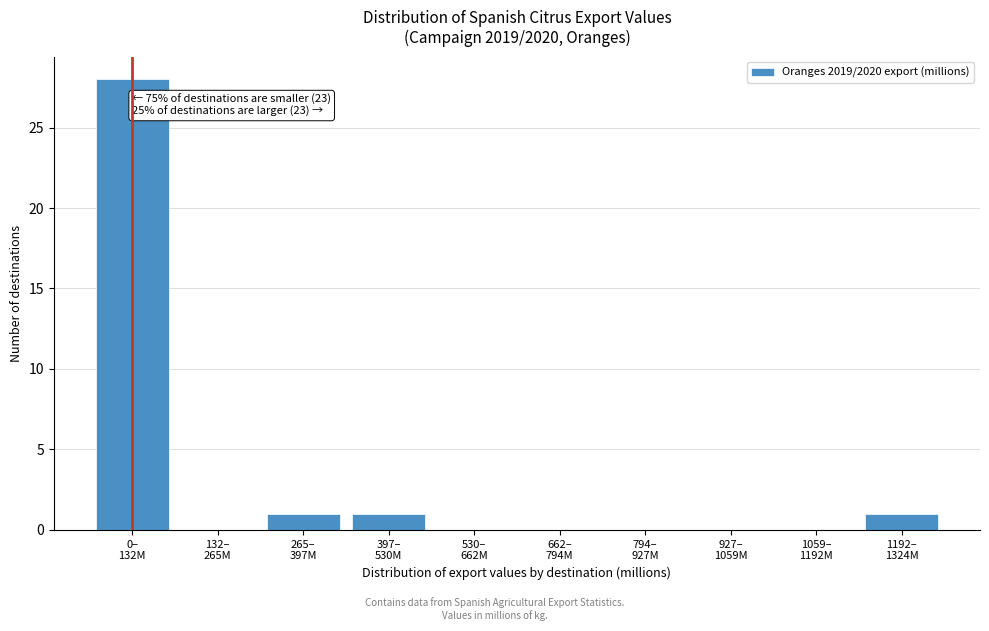

What is the sum of all values?

31